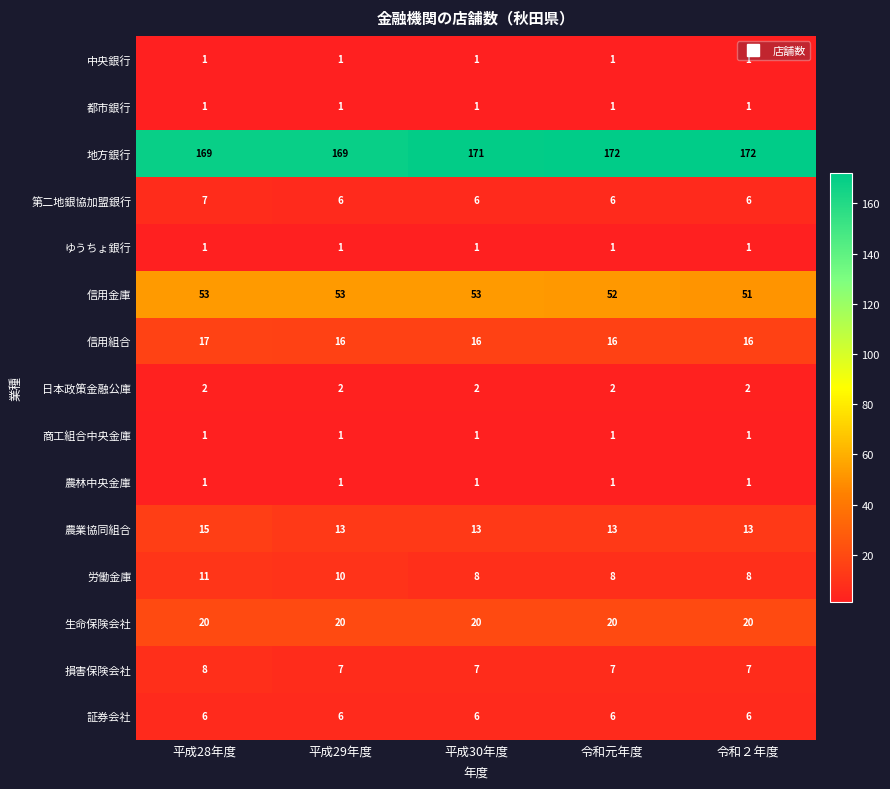

What is the maximum value shown in the chart?

172